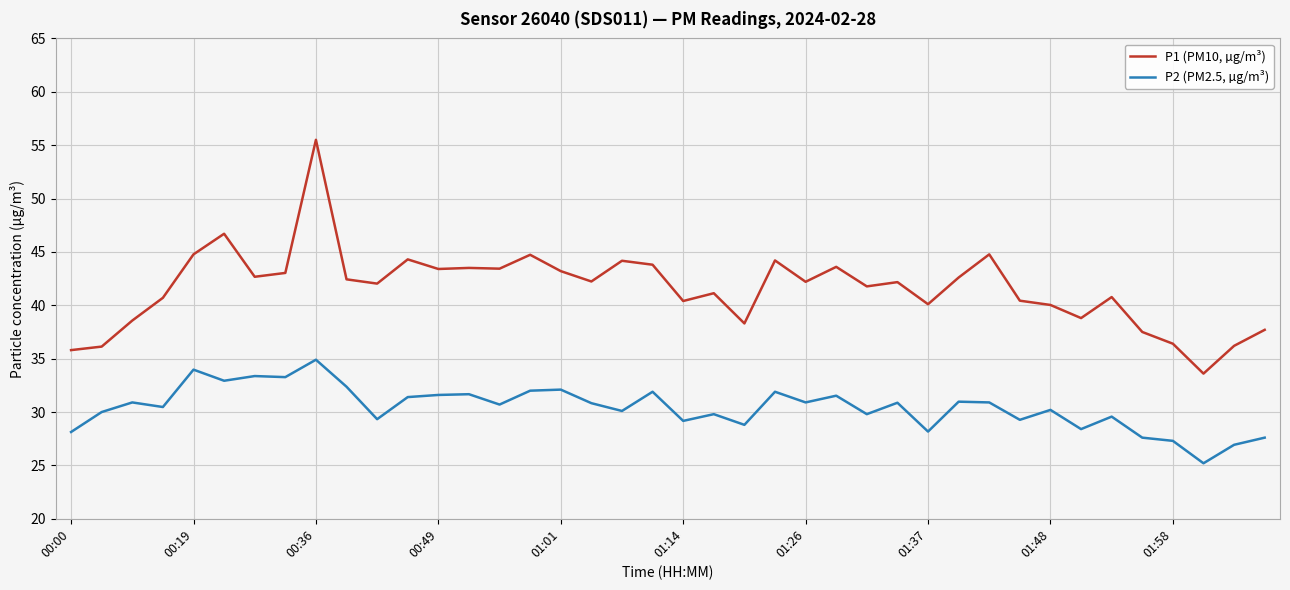

True or false: P1 (PM10, µg/m³) and P2 (PM2.5, µg/m³) cross at least once.

False